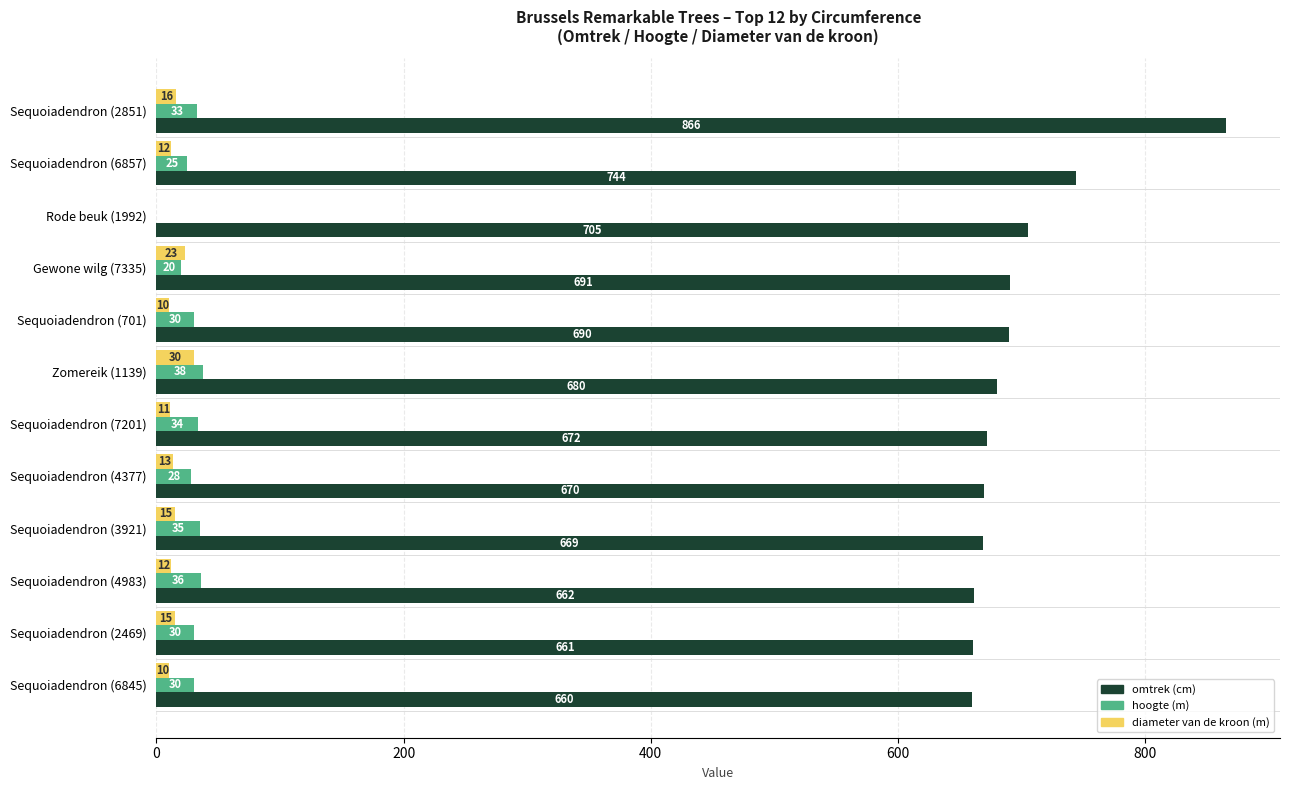

How many series are shown in this chart?

3